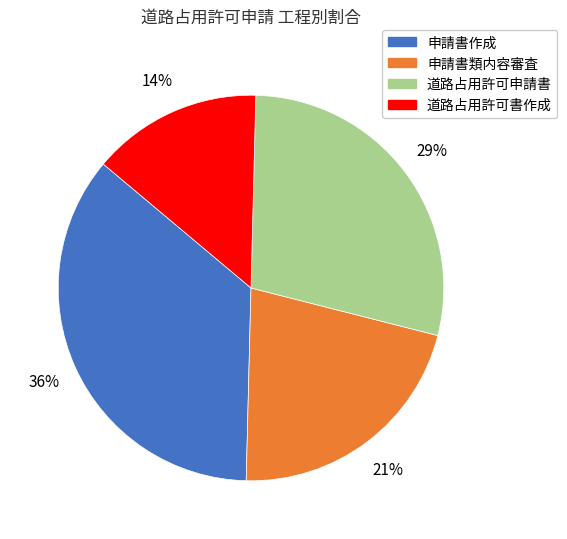

To the nearest percent, what percentage of the pie is 申請書類内容審査?

21%